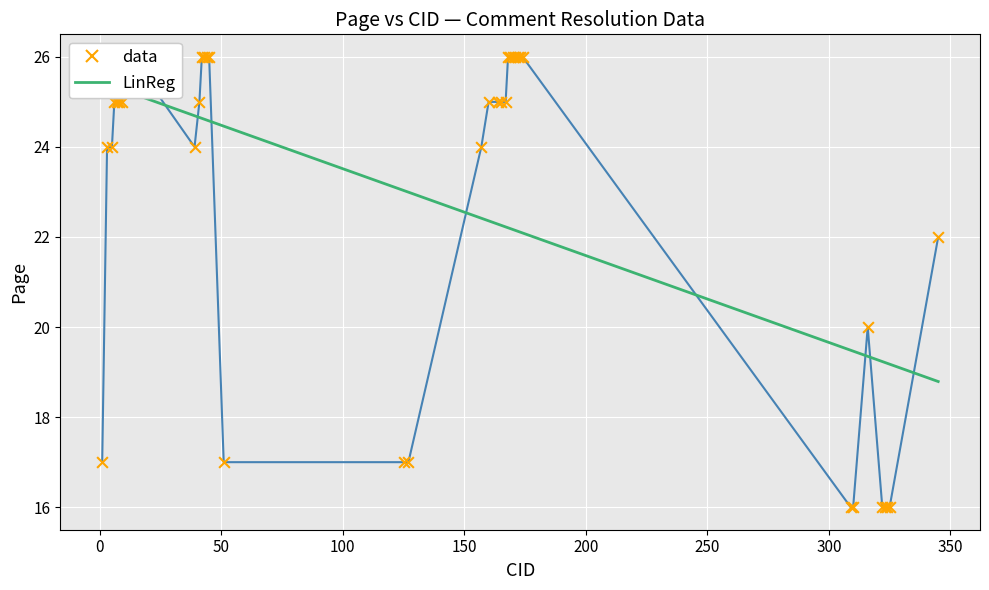

Which series has the largest Y range (max minus min)?

data_line